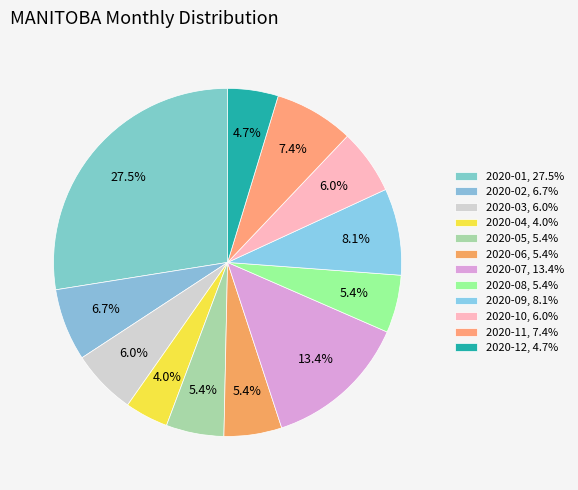

The 2020-02 slice represents 7% of the pie. True or false?

True